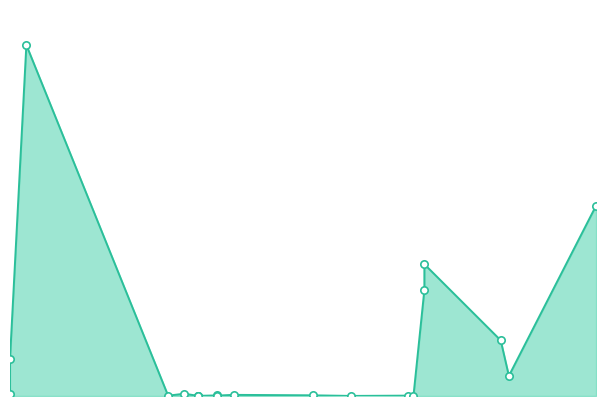

Between 12.03.2019 and 19.03.2019, which is larger?

19.03.2019